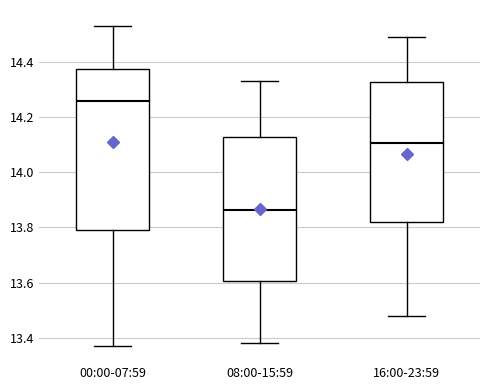

Reading left to right, transcribe this box plot: for each box, give where its median line is, the range the box spans, and where its two whiskers end, as read against the y-axis. The values are not printed on the chart, so give them approximately, as read against the axis.

00:00-07:59: median 14.26, box 13.80 to 14.38, whiskers 13.38 to 14.54
08:00-15:59: median 13.86, box 13.60 to 14.12, whiskers 13.38 to 14.34
16:00-23:59: median 14.10, box 13.82 to 14.32, whiskers 13.48 to 14.50